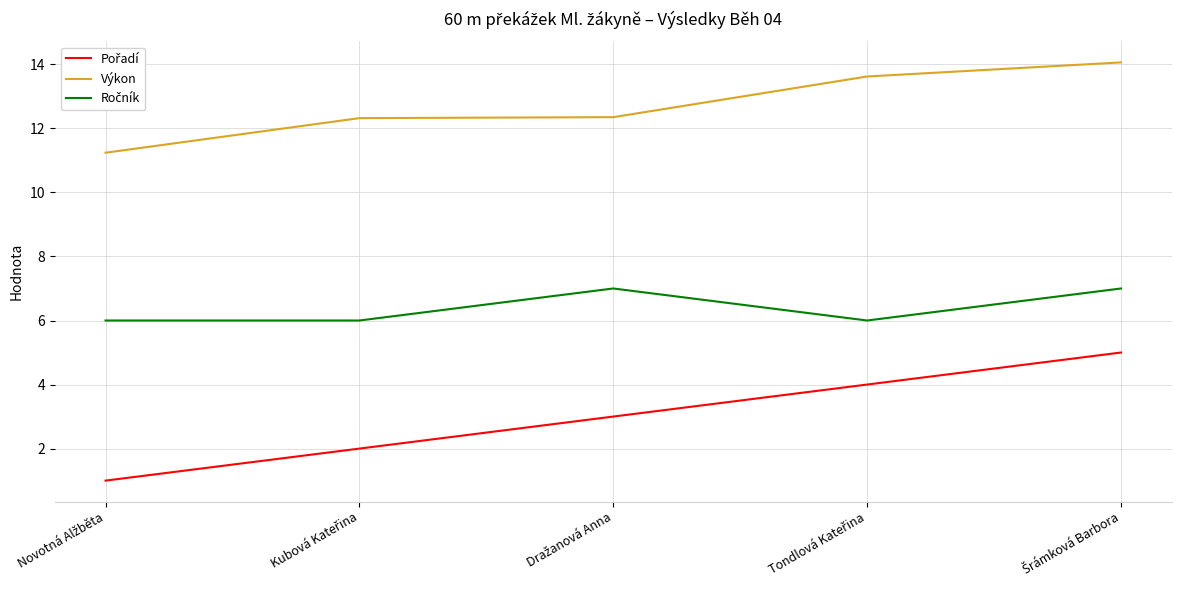

What is the difference between the maximum and minimum values in the Výkon series?

2.8